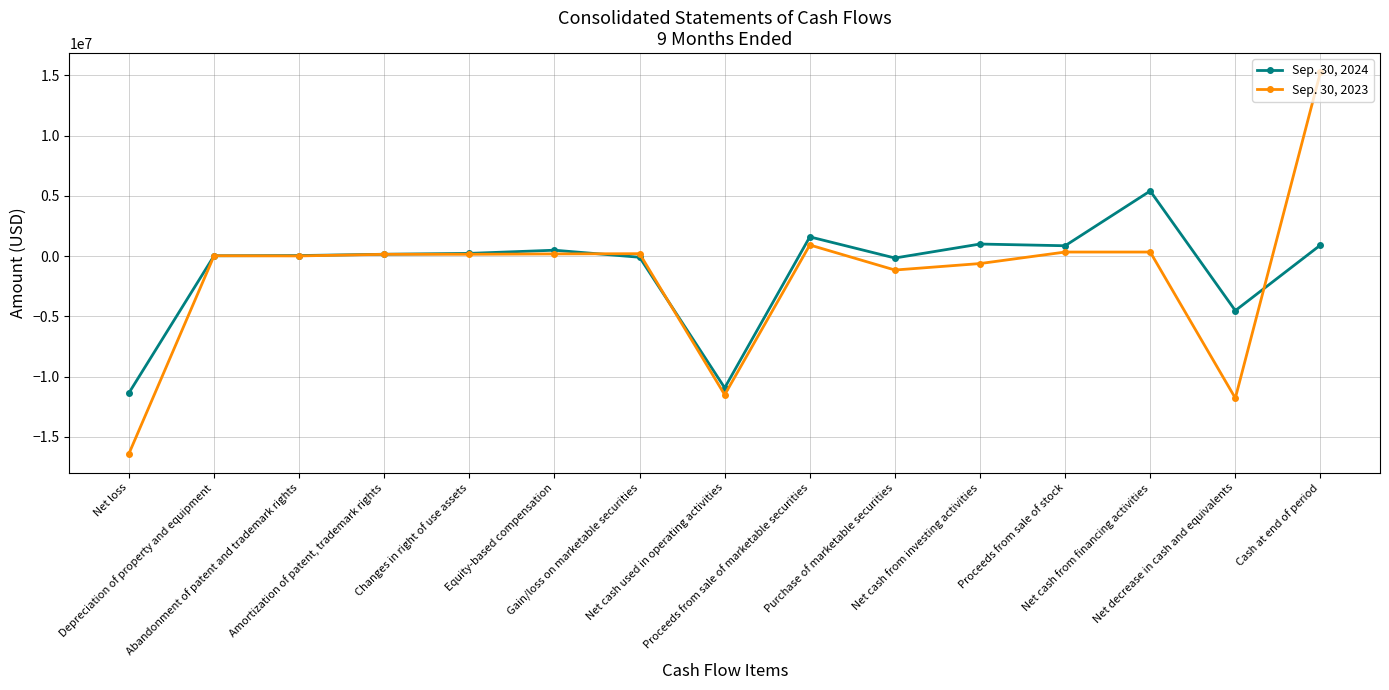

What is the approximate value of Sep. 30, 2024 at Abandonment of patent and trademark rights, to the nearest 50?

46000